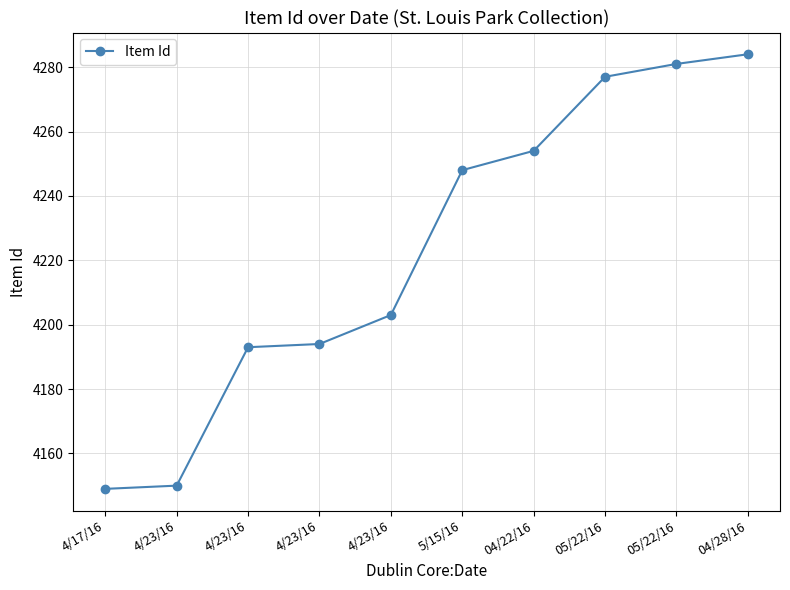

Rank the categories by value from highest to lowest.

04/28/16, 05/22/16, 05/22/16, 04/22/16, 5/15/16, 4/23/16, 4/23/16, 4/23/16, 4/23/16, 4/17/16